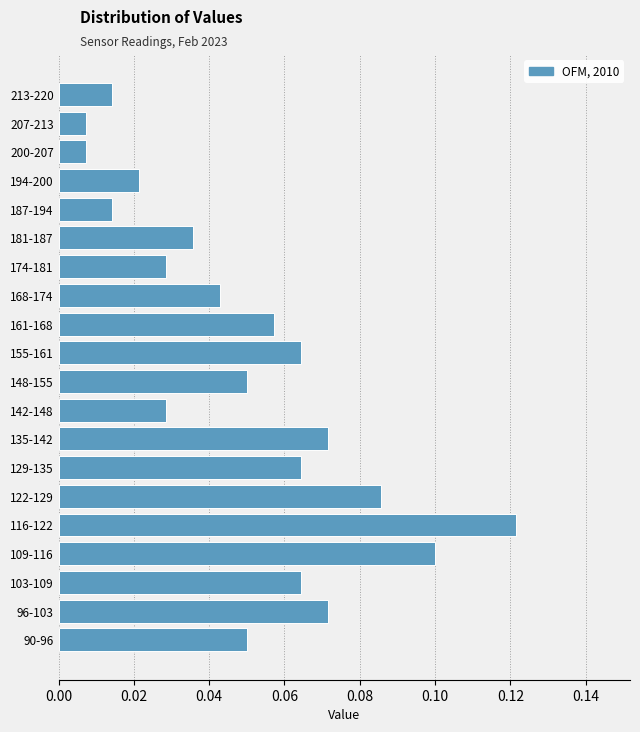

Which has a higher value, 116-122 or 187-194?

116-122